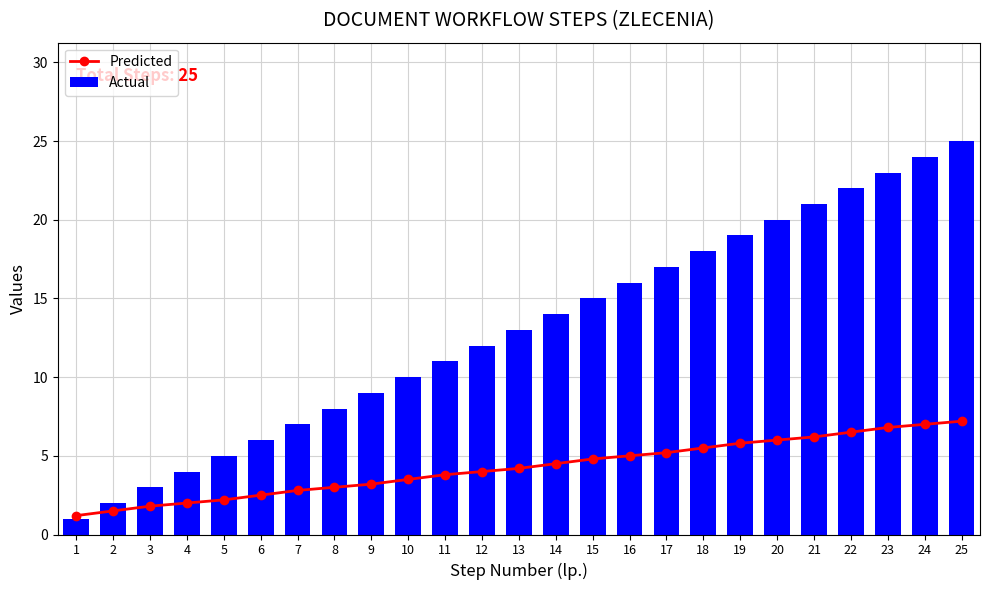

What is the greatest value displayed?

25.0